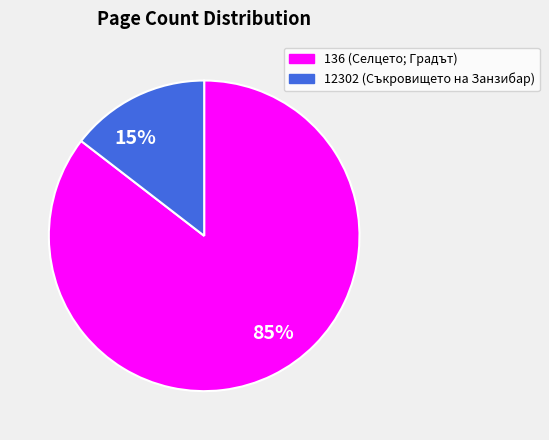

Approximately how many times larger is the value at 12302 compared to 136?

0.2